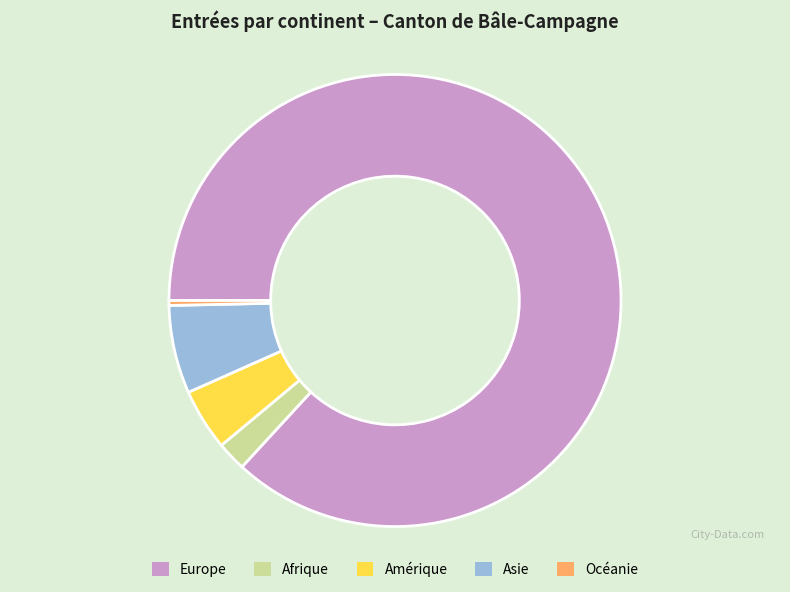

Is Europe the majority of the pie?

Yes